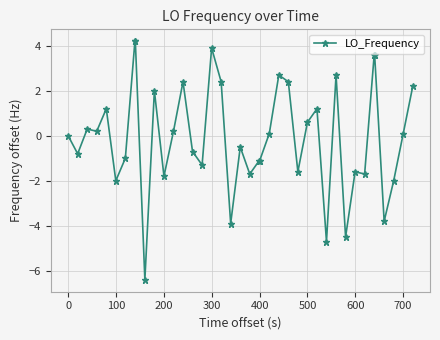

How many data points does each series have?

40